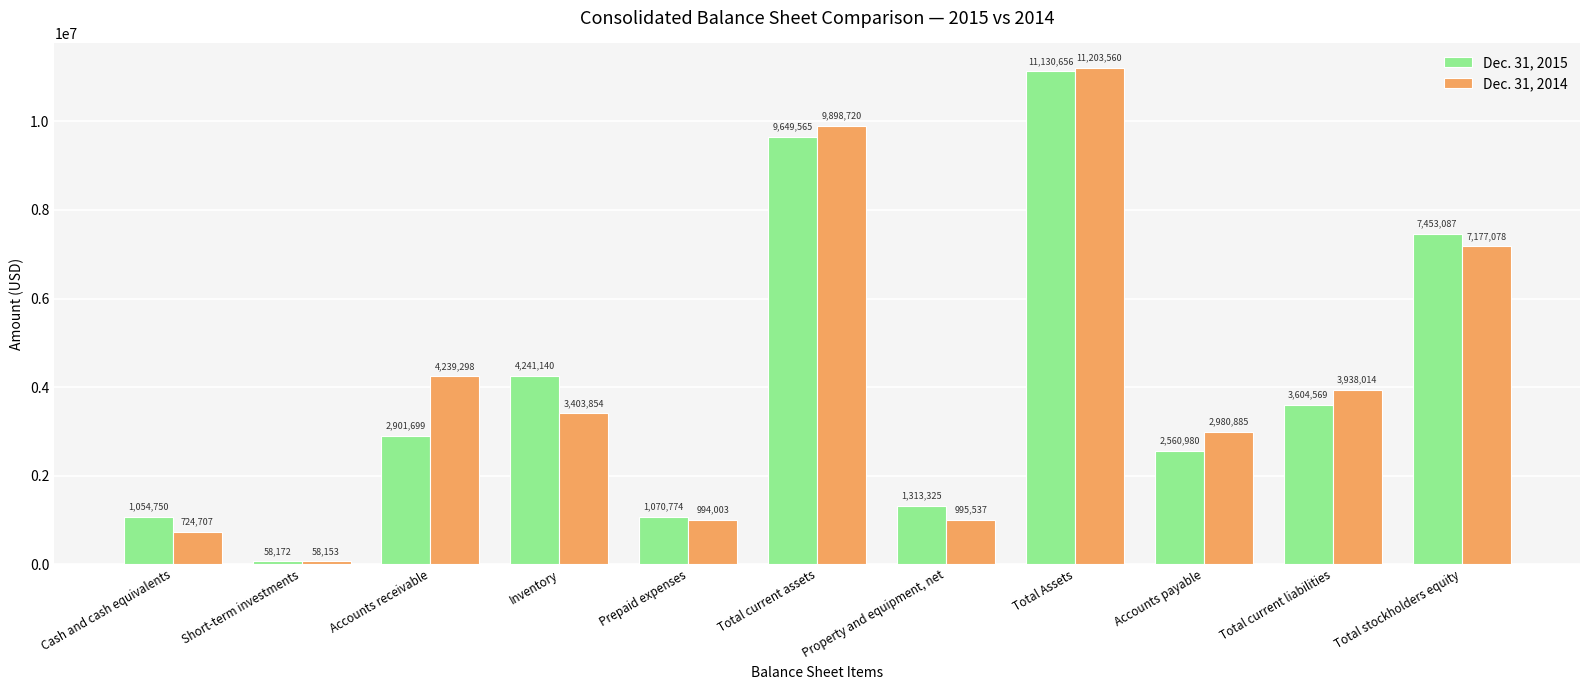

What is the label of the 2nd bar from the right?

Total current liabilities